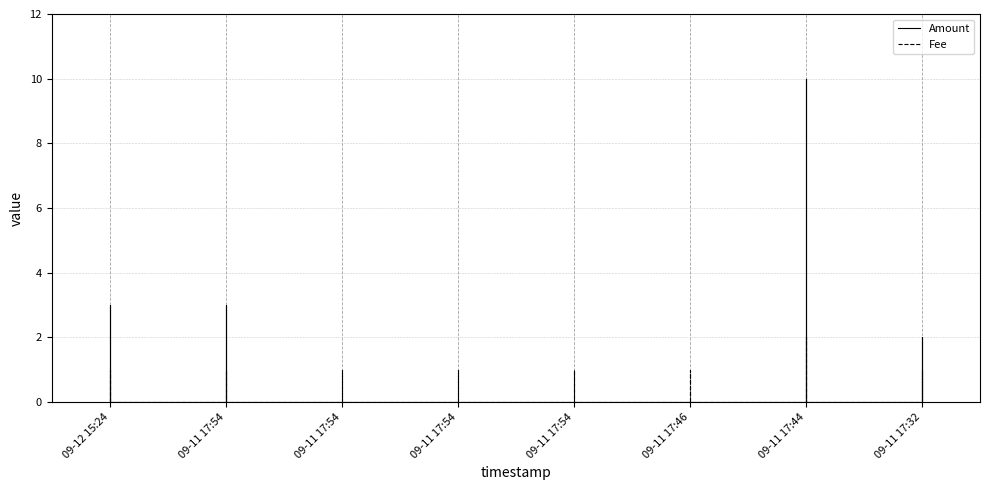

Which series changed the most between 09-11 17:54 and 09-11 17:46?

Amount